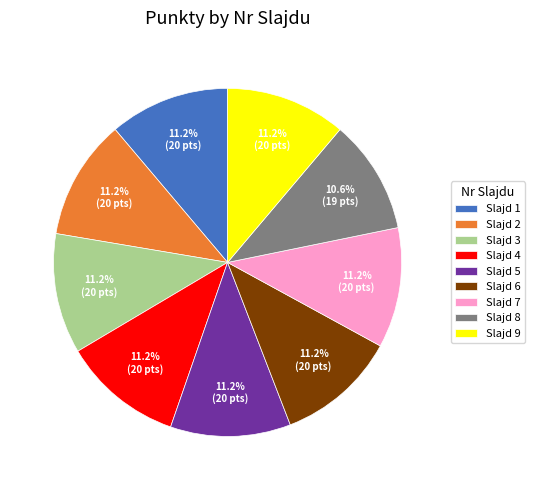

Which category has the smallest portion of the pie?

Slajd 8